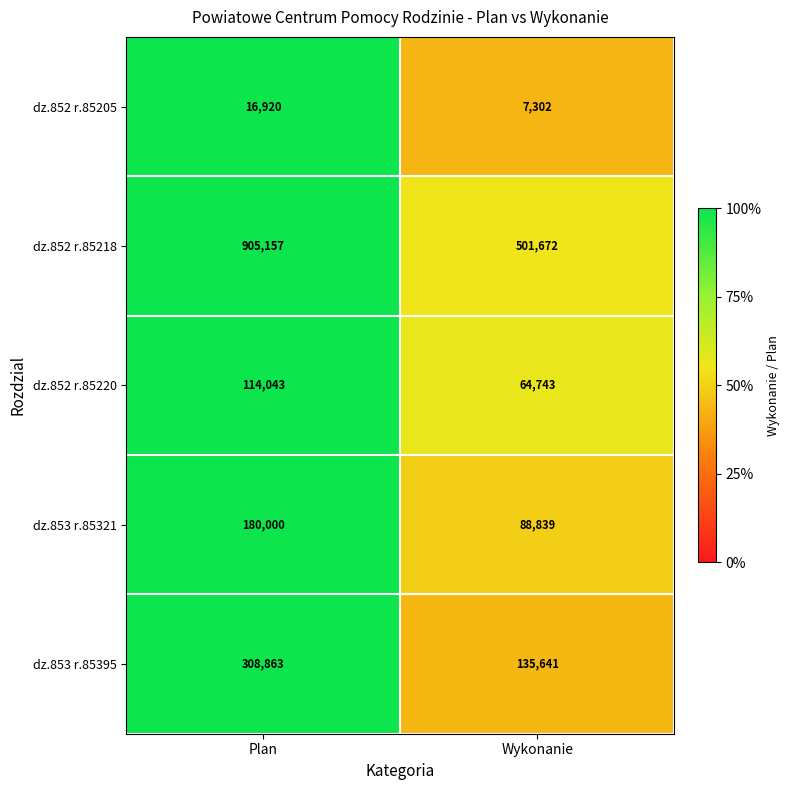

How many series are shown in this chart?

5